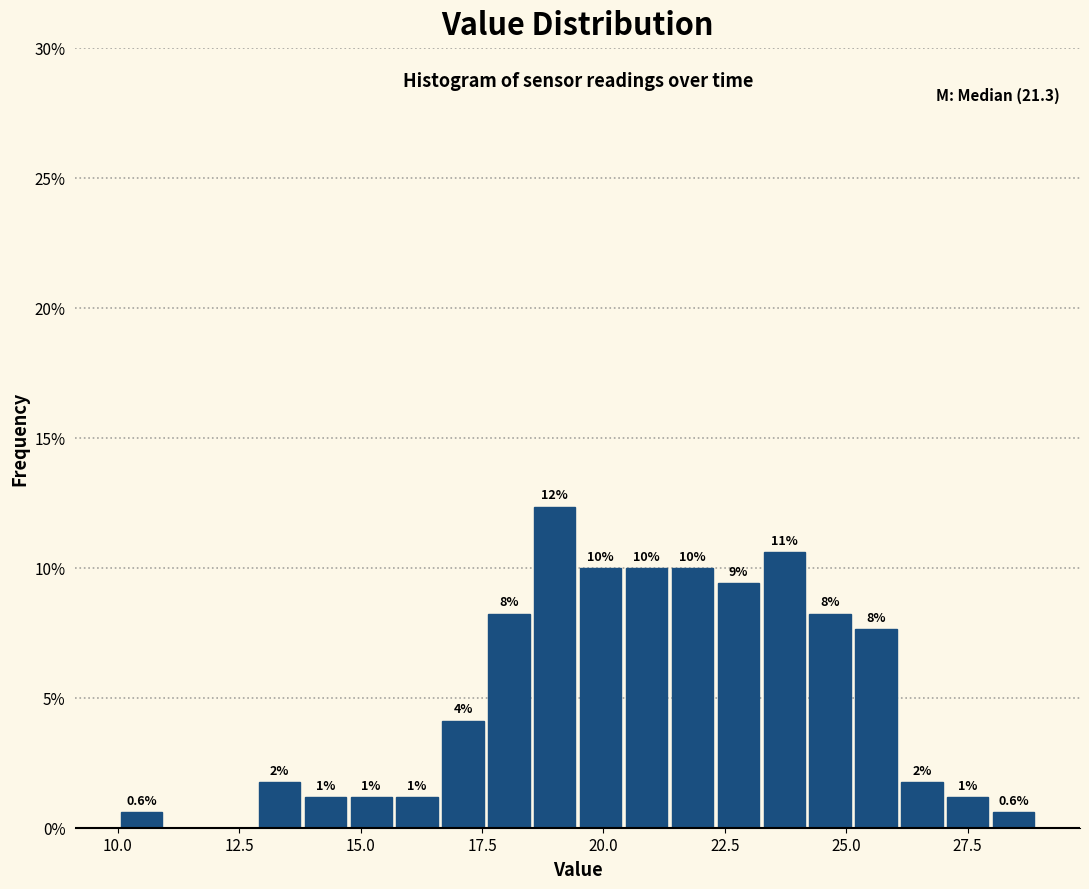

Around what value on the x-axis is the tallest bar? Give the approximate position of its centre, as read against the axis.

19.0